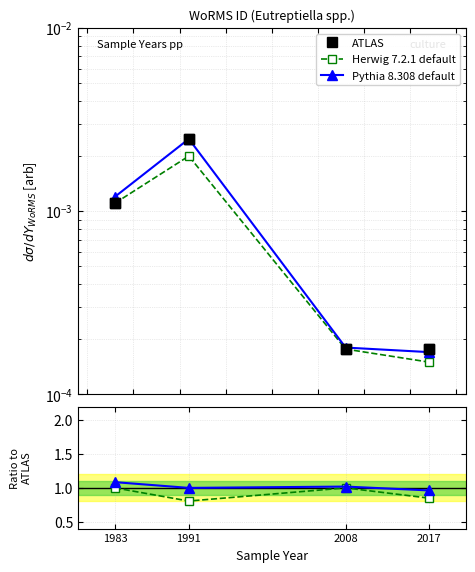

At which label does Pythia first exceed 1?

1983